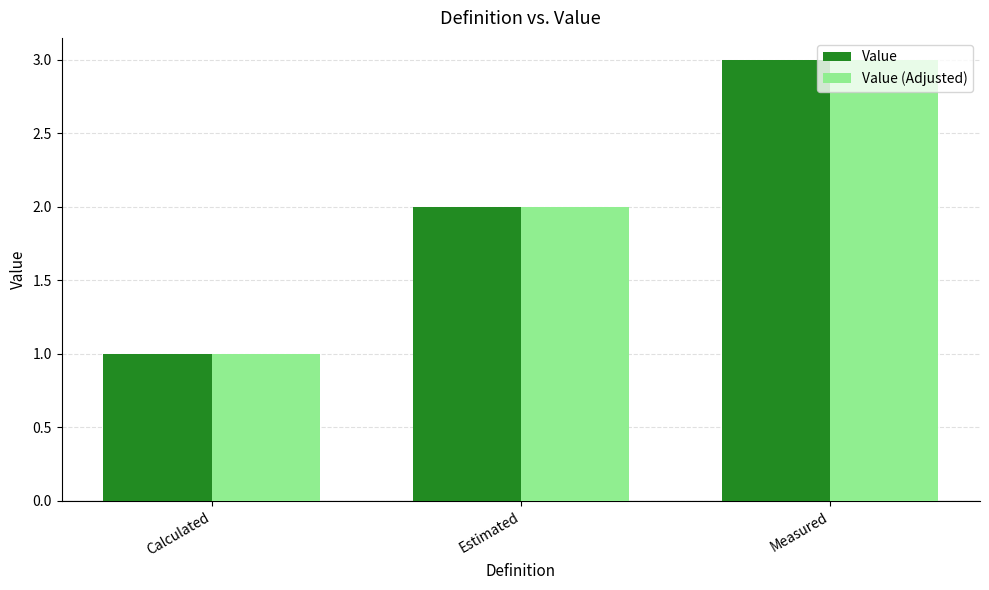

What is the value of the Value (Adjusted) bar at the 3rd from the left?

3